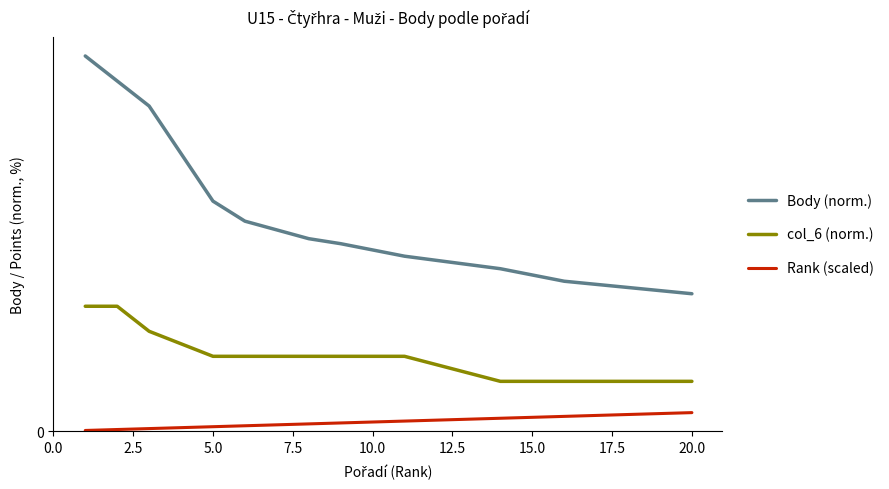

Is this an area chart (filled region under the line)?

No